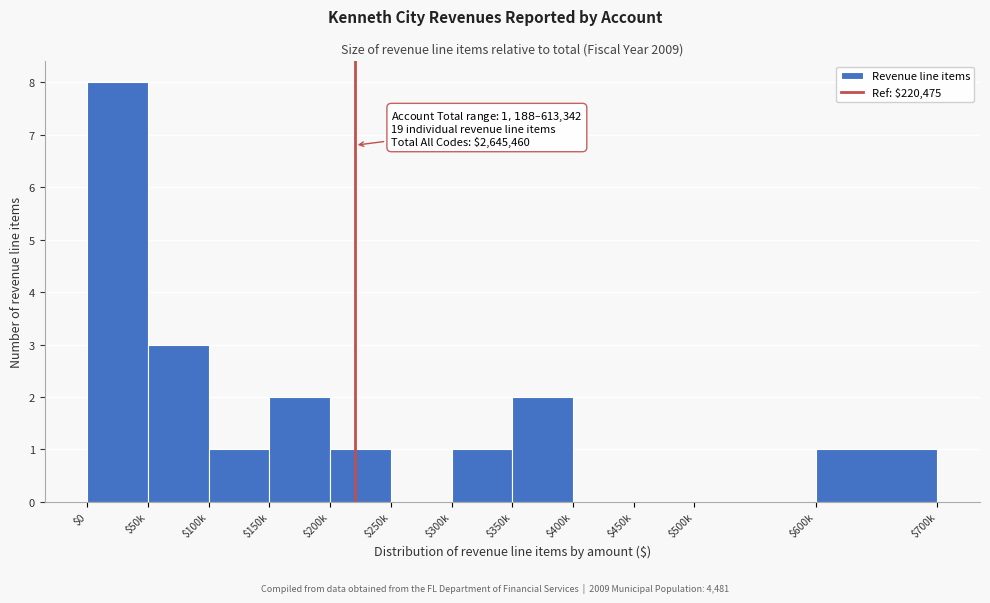

The value at $450k is 0. True or false?

True